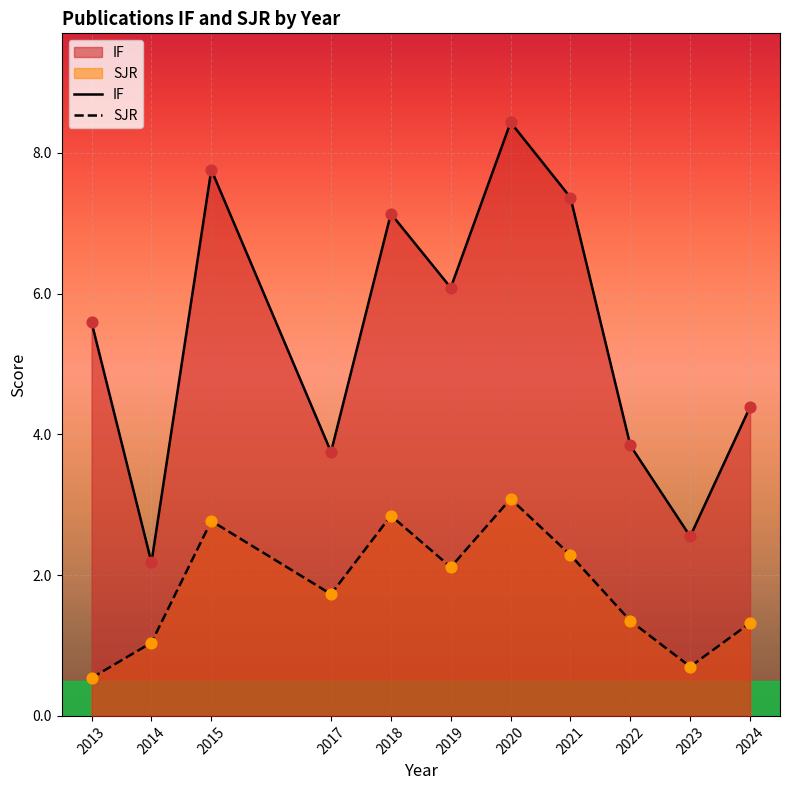

Which series contains the highest Y value?

IF